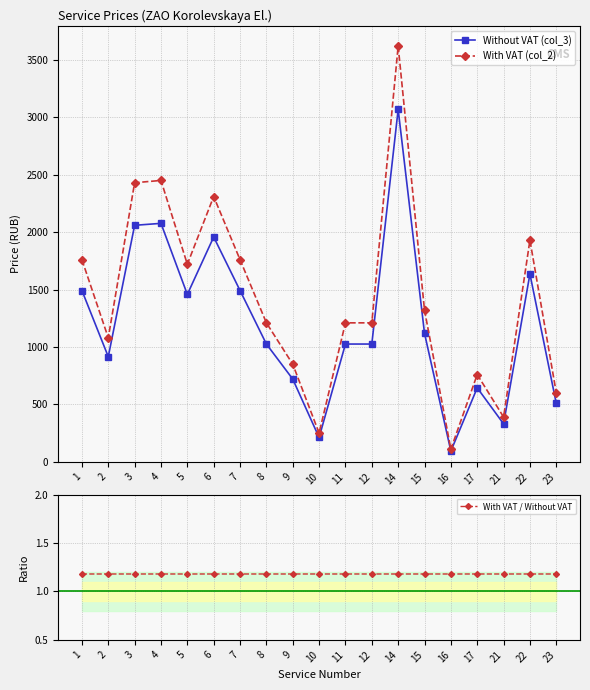

What is the sum of all With VAT / Without VAT values?

22.4